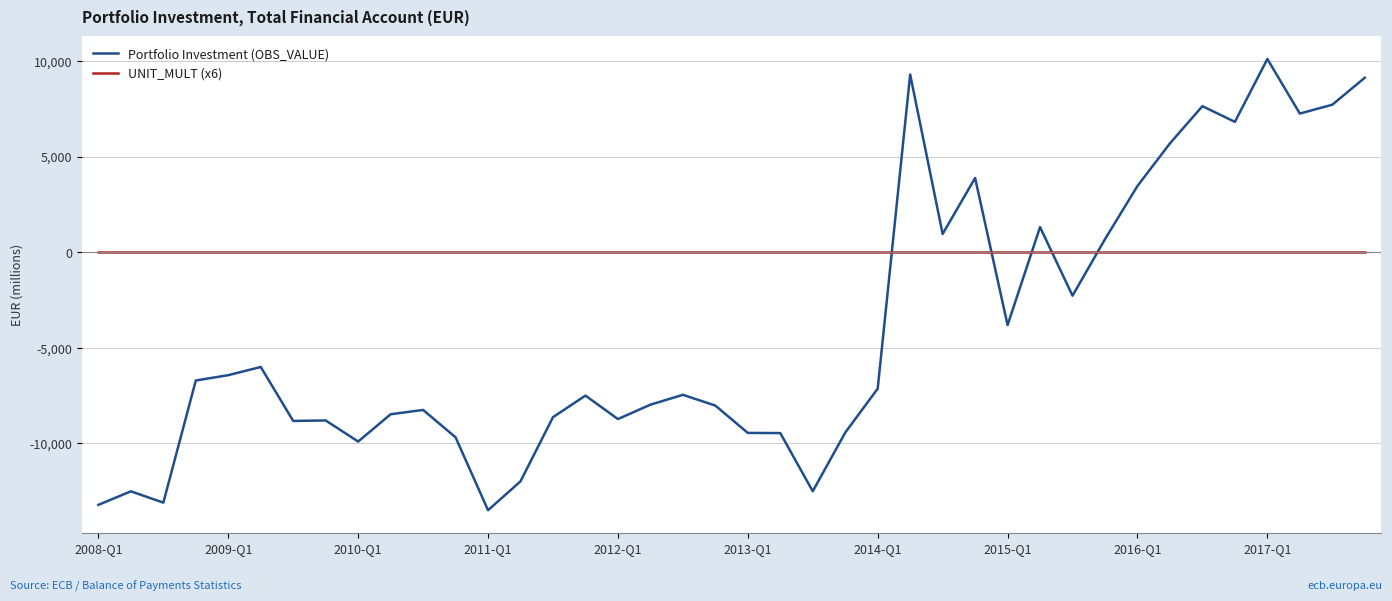

True or false: UNIT_MULT (x6) and Portfolio Investment (OBS_VALUE) intersect in this chart.

True